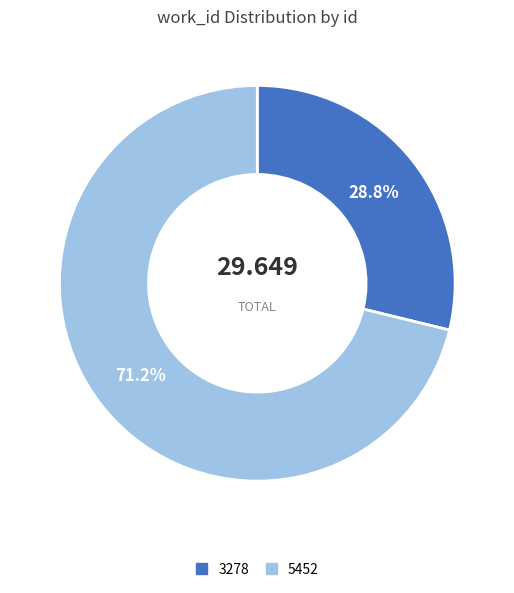

True or false: 5452 accounts for 60% of the total.

False